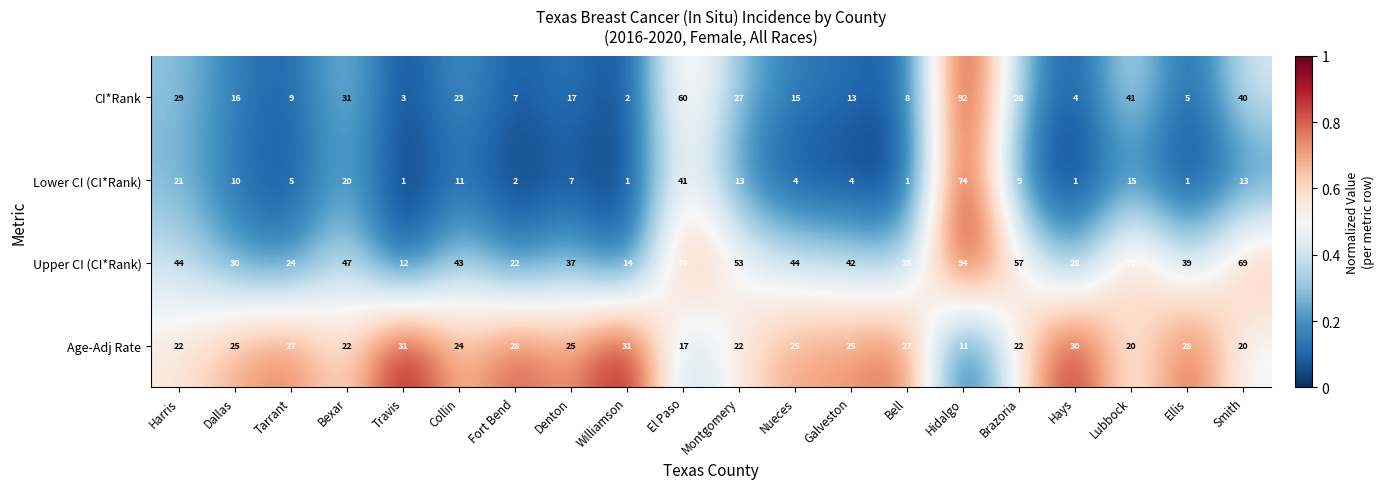

Where is Upper CI (CI*Rank) nearest to the value 53?

Montgomery